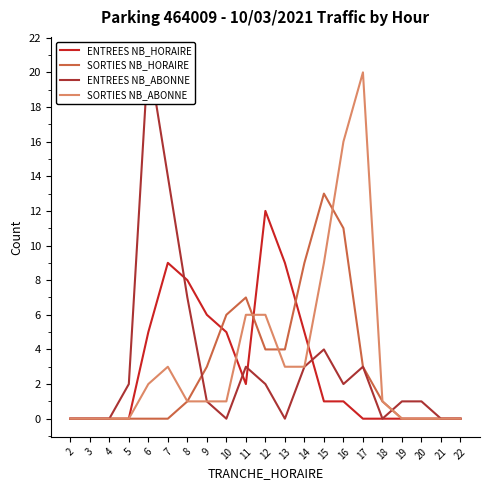

How many lines are shown in the chart?

4